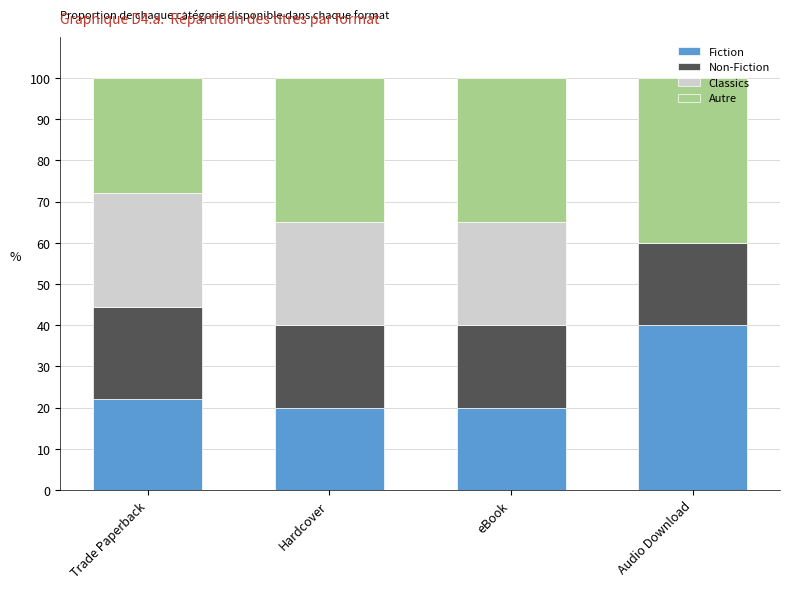

How many series are shown in this chart?

4